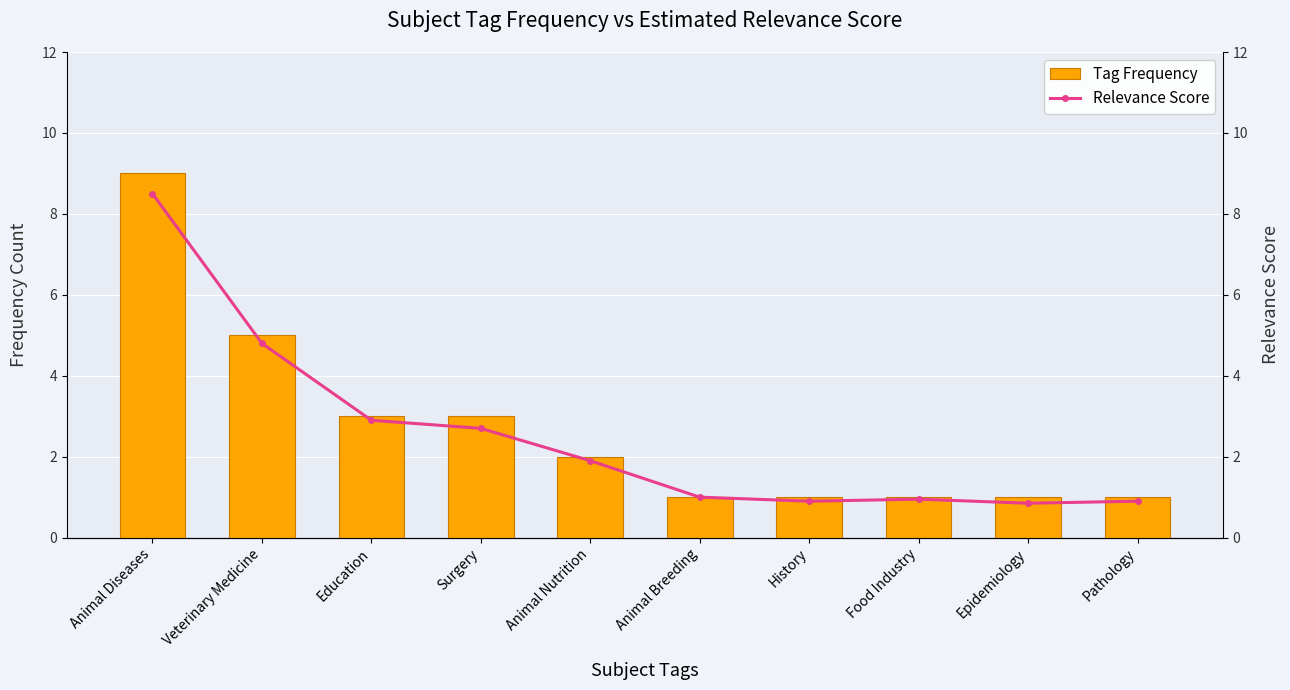

What is the difference between the maximum and minimum values in the Tag Frequency series?

8